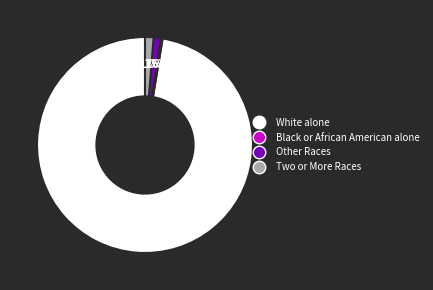

Which slice is the largest?

White alone